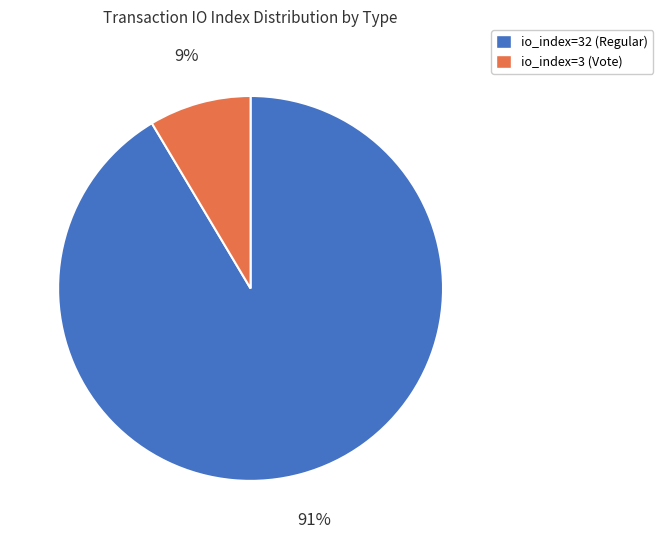

Between io_index=3 (Vote) and io_index=32 (Regular), which is larger?

io_index=32 (Regular)